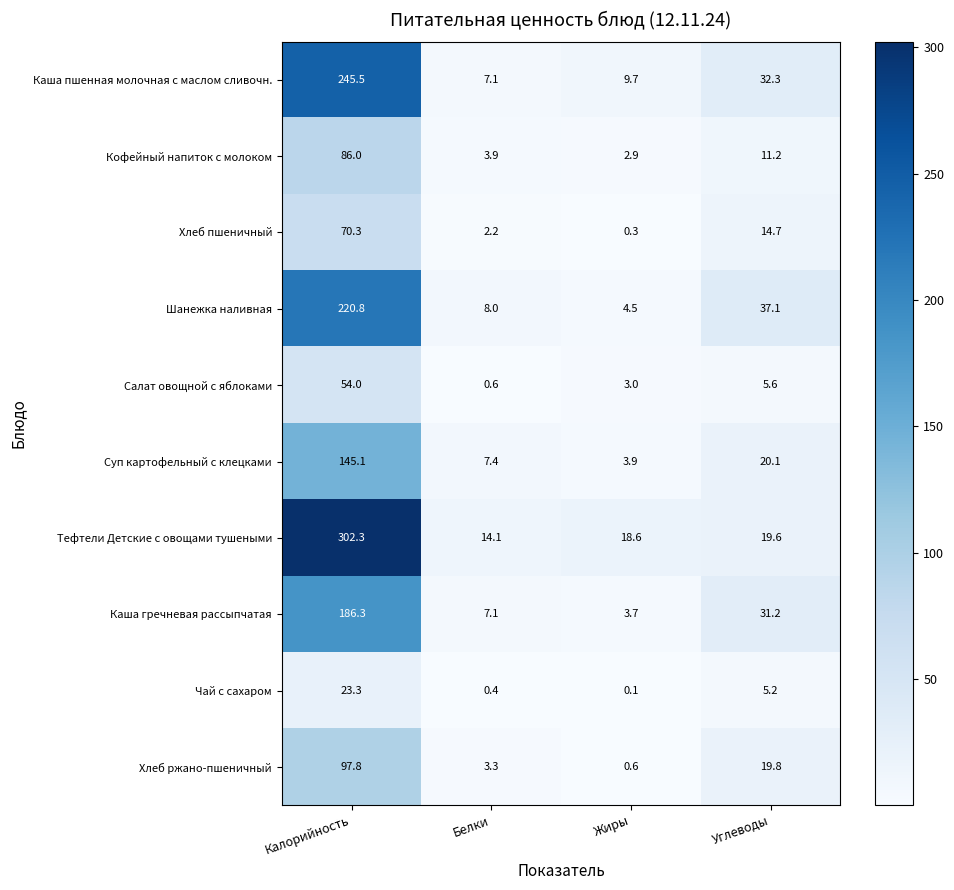

What is the total value across all series at Углеводы?

196.8